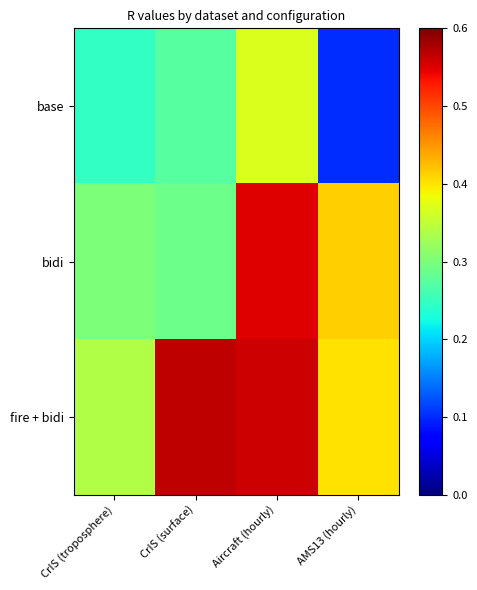

What is the smallest value displayed?

0.1